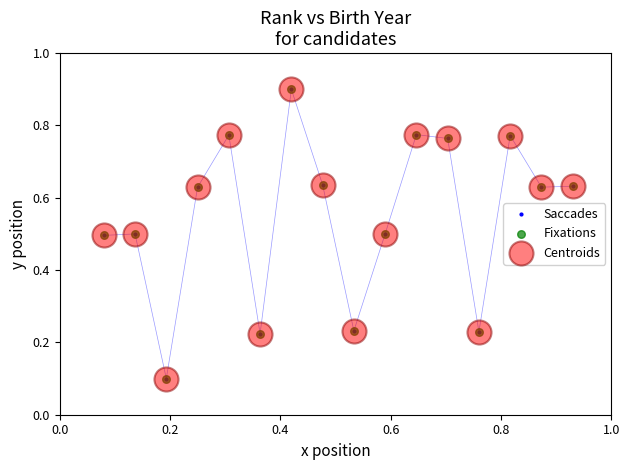

True or false: there are more than 2 points higher than both neighbors.

True